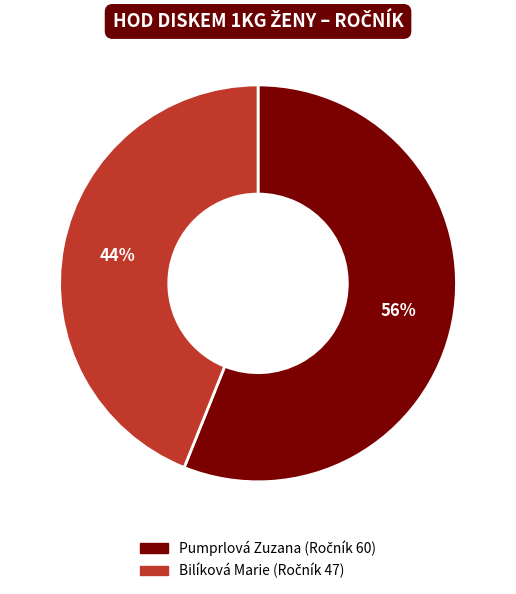

Between Pumprlová Zuzana and Bilíková Marie, which is larger?

Pumprlová Zuzana